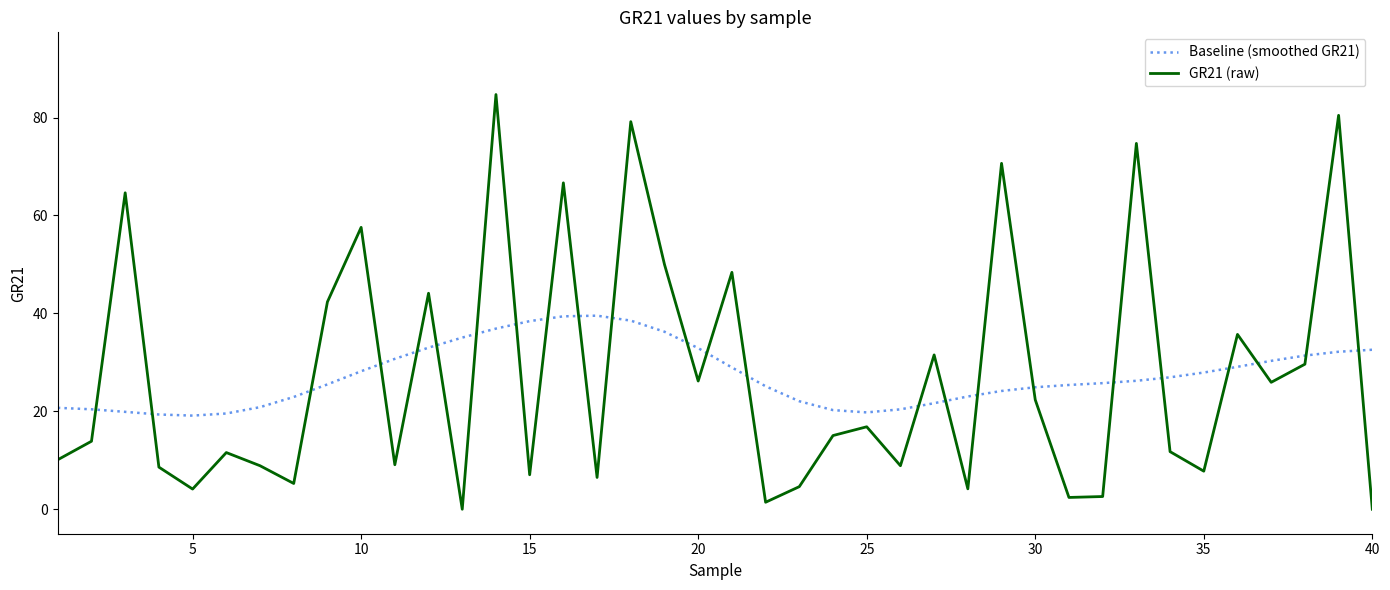

What is the greatest value displayed?

84.7